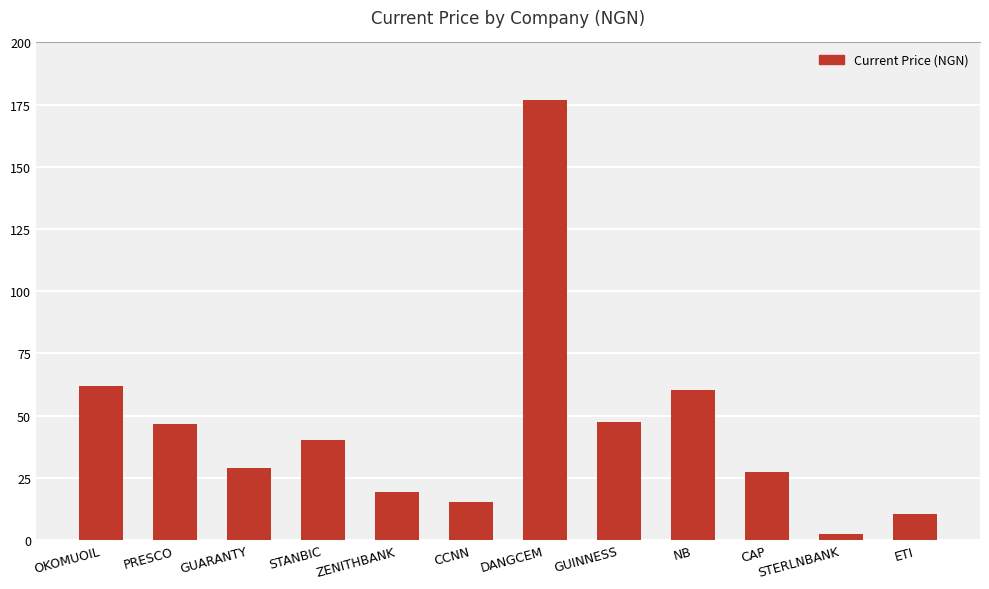

True or false: the data shows 47.5 at GUINNESS.

True